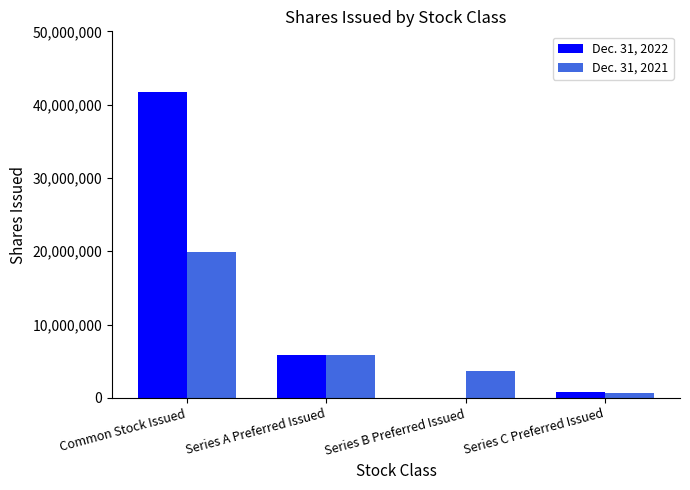

How many data points does each series have?

4